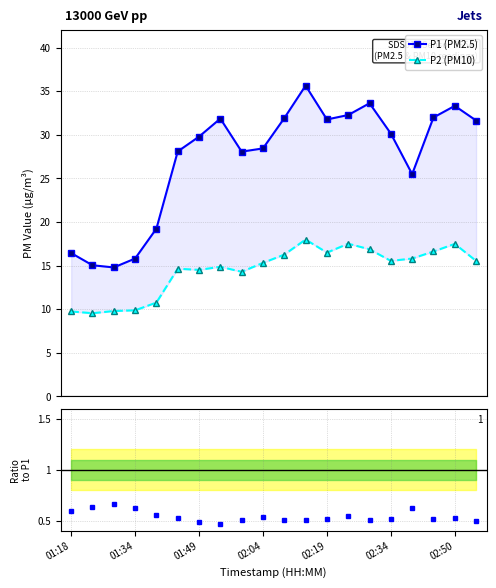

At which category is the sum across all series the highest?

11